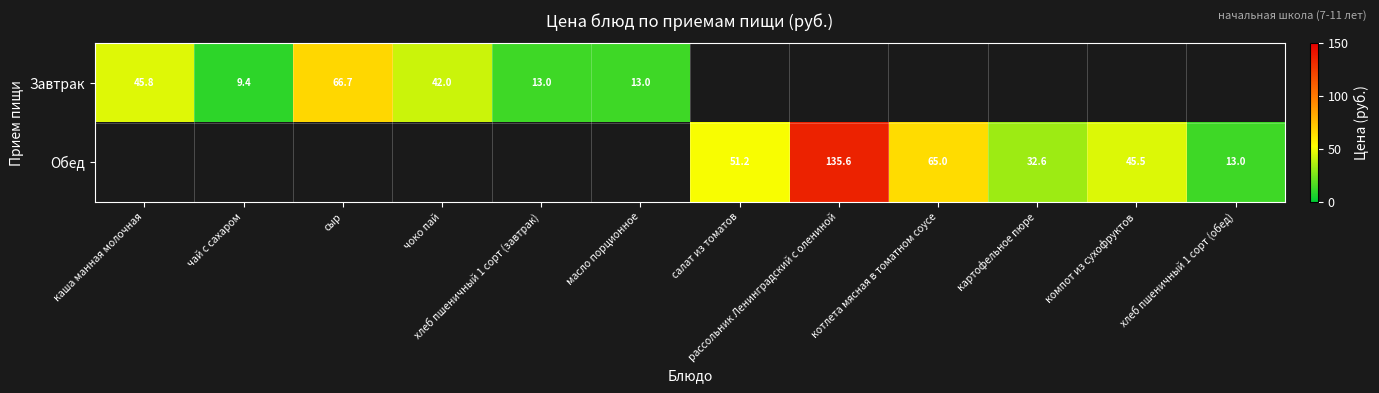

Is it true that Обед equals 22.7 at картофельное пюре?

False